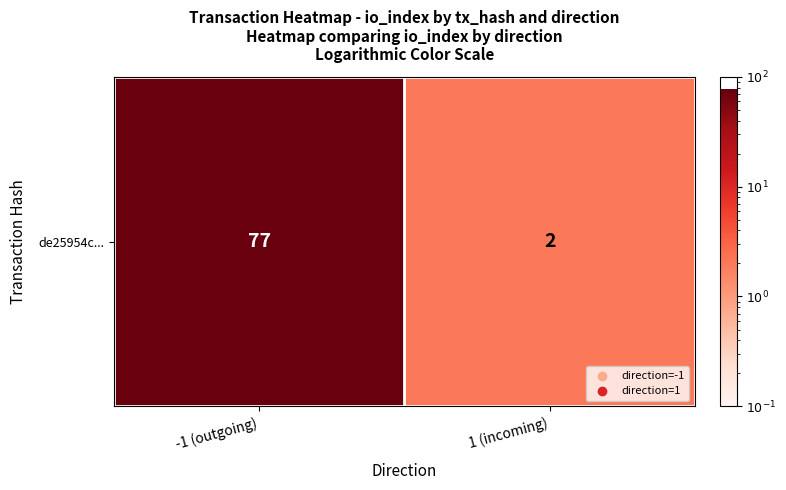

The chart shows a value of 2 at 1 (incoming). True or false?

True